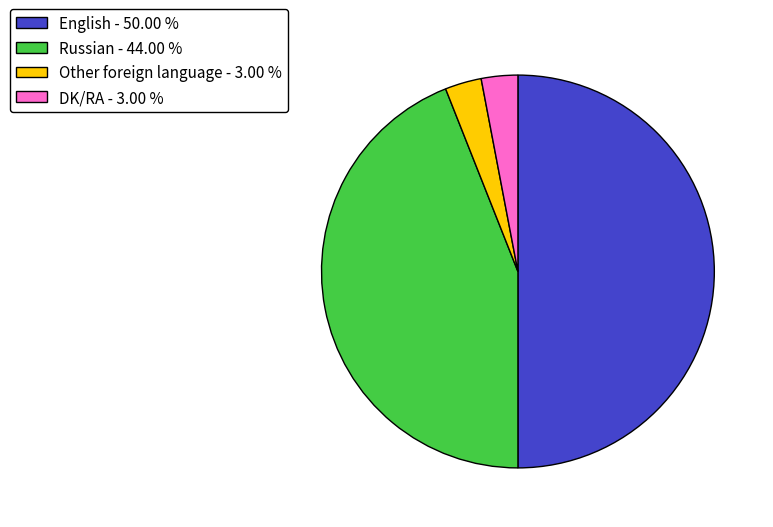

The Russian slice represents 44% of the pie. True or false?

True